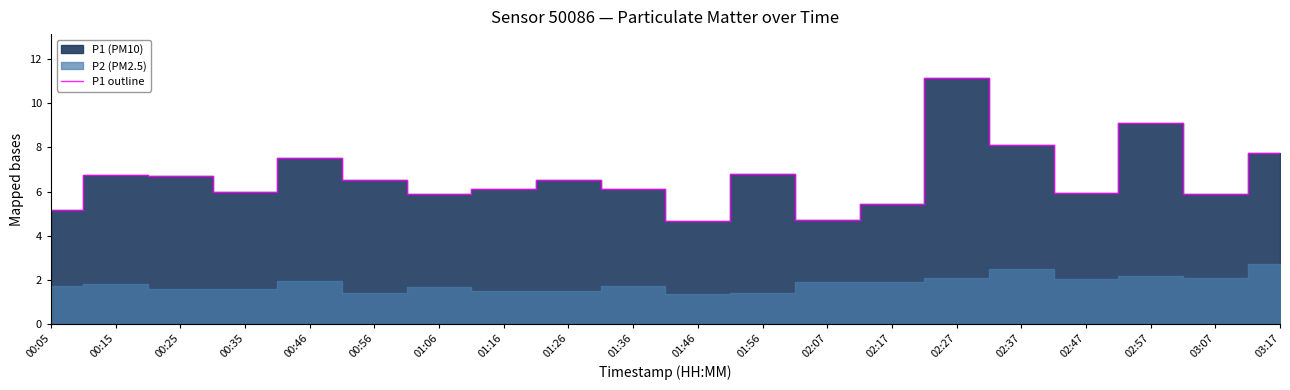

At which label does the data first exceed 6?

00:15